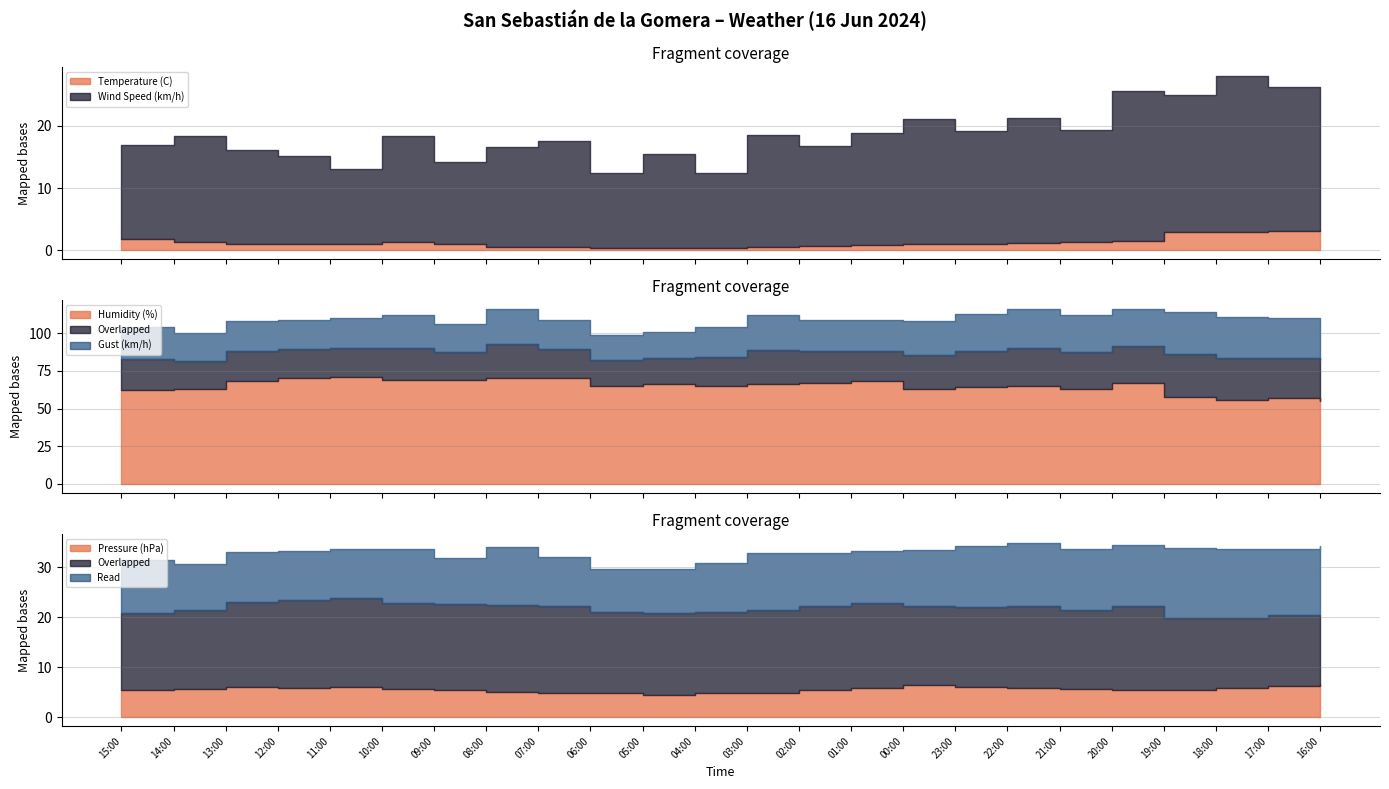

What is the average value of the Wind Speed (km/h) series?

17.2